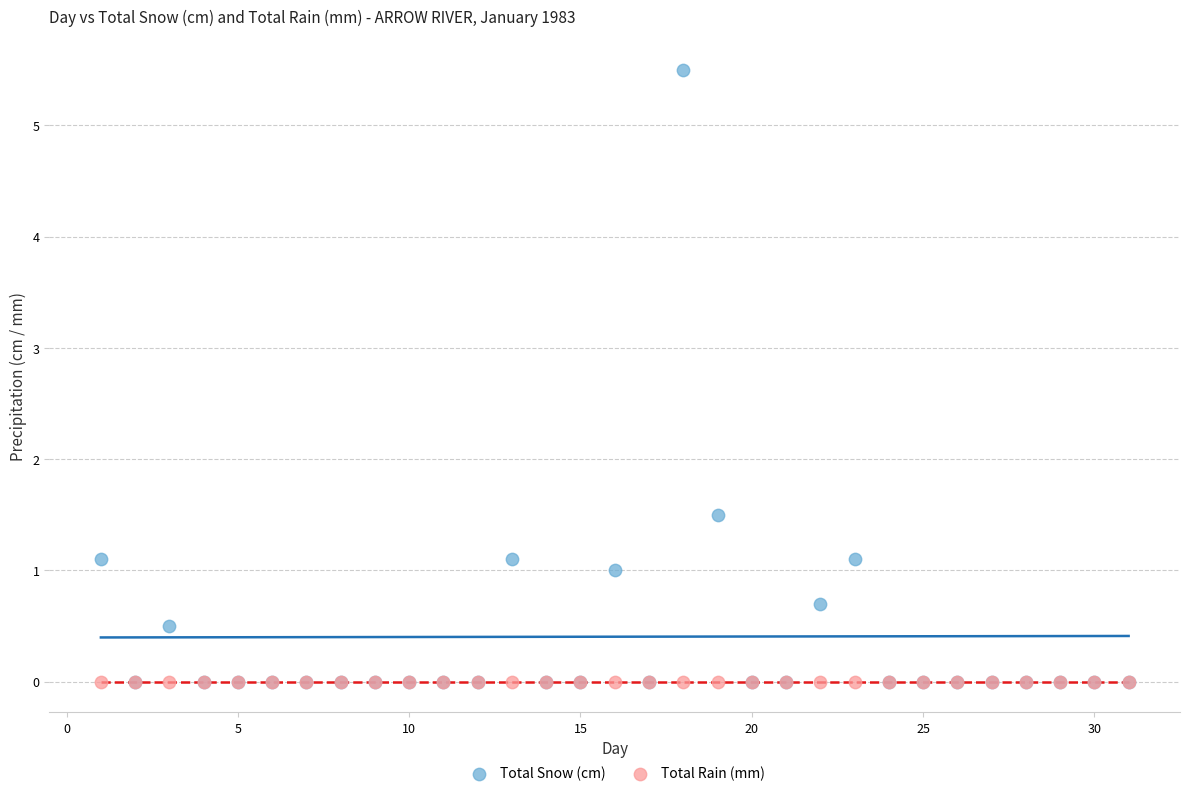

Across all series, what Y value is closest to 2?

1.5